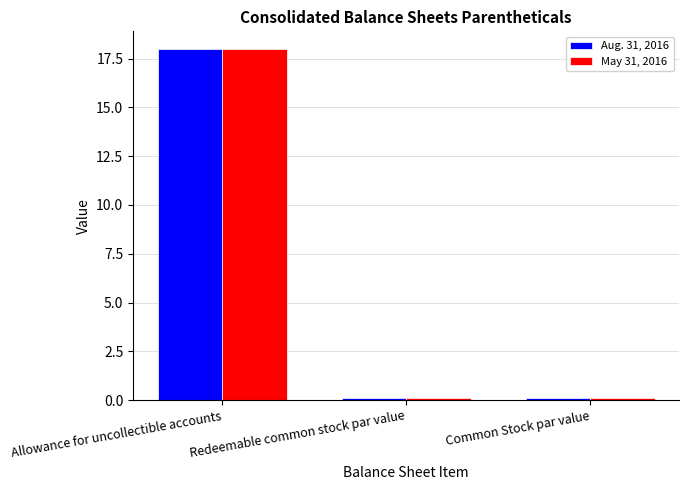

What is the total value across all series at Allowance for uncollectible accounts?

36.0